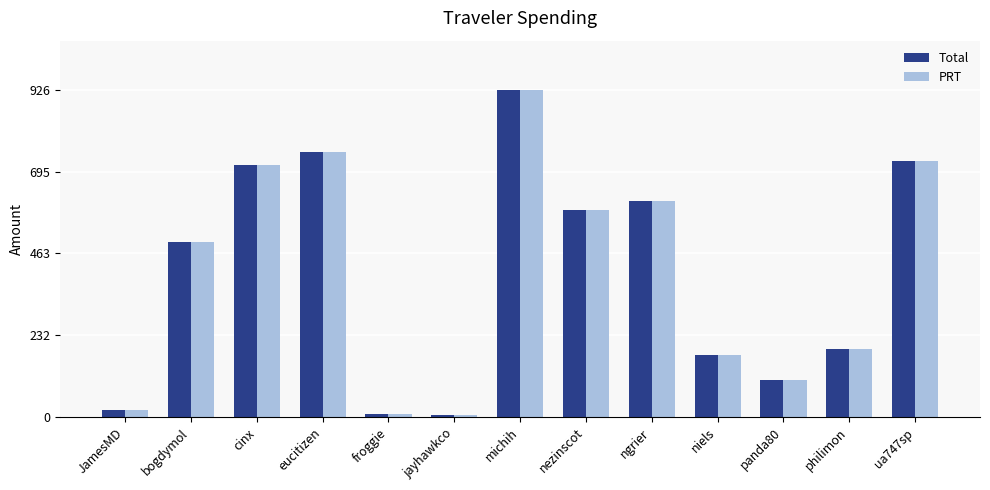

At which label does PRT reach its peak?

michih